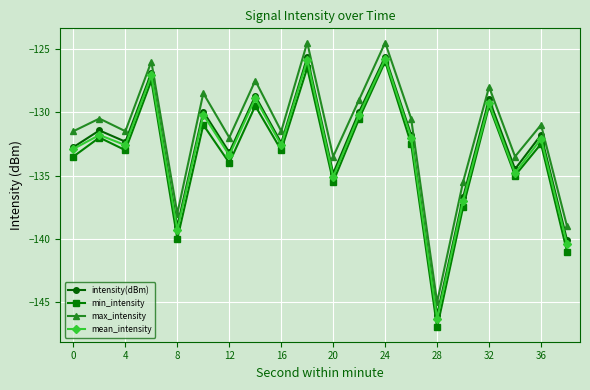

True or false: mean_intensity and max_intensity intersect in this chart.

False